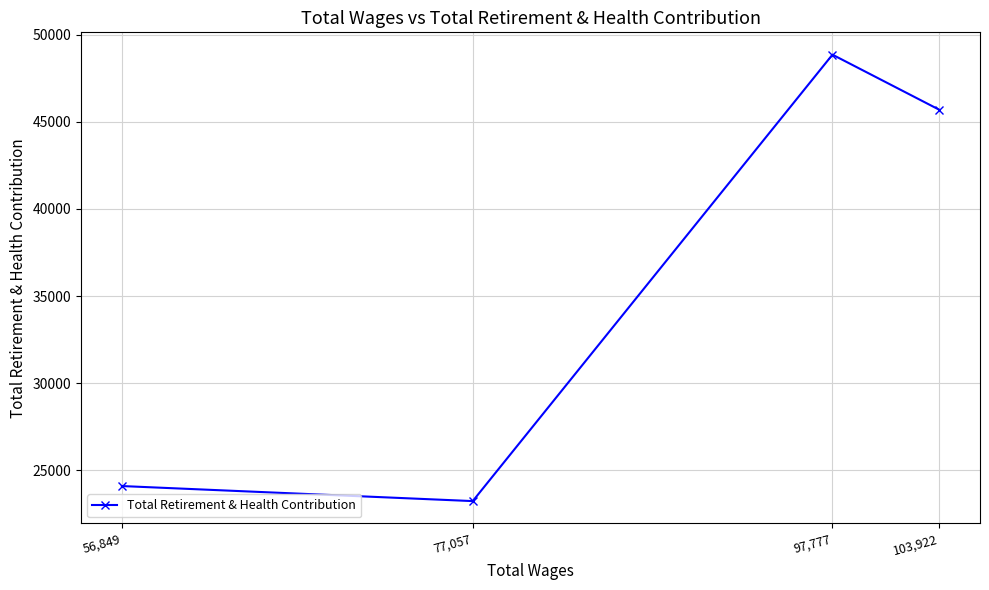

What is the average value?

35467.9